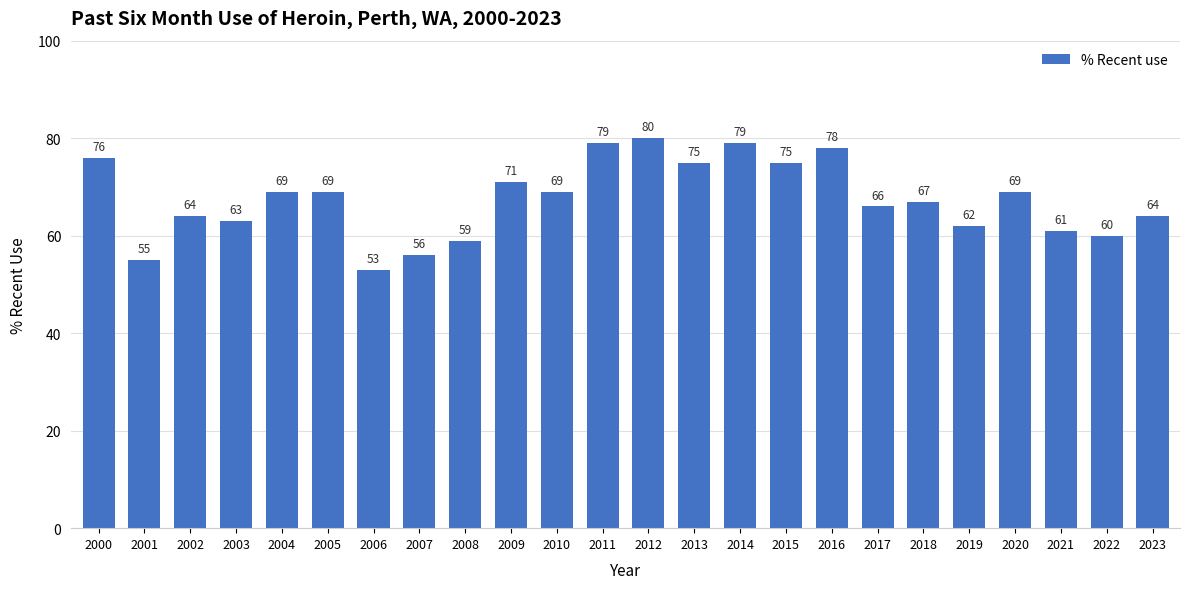

What is the value of the 14th bar from the left?

75